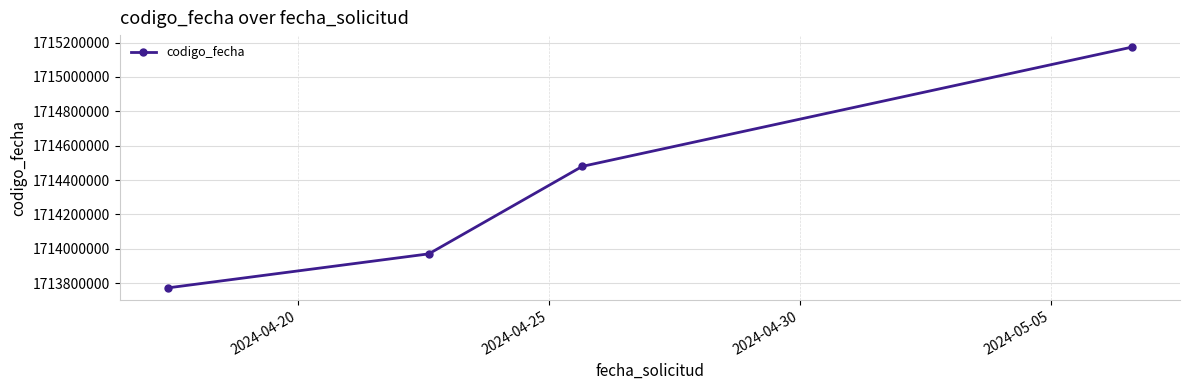

What is the maximum value shown in the chart?

1715173166